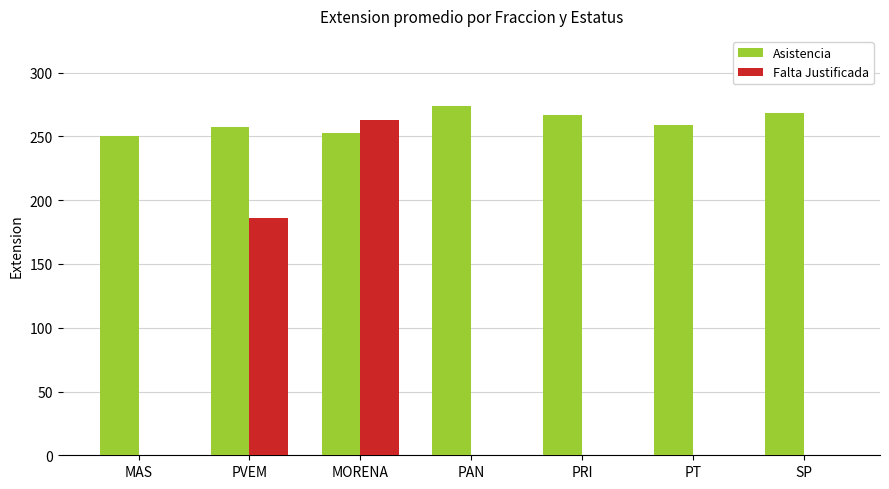

Is it true that Falta Justificada equals 0 at SP?

True